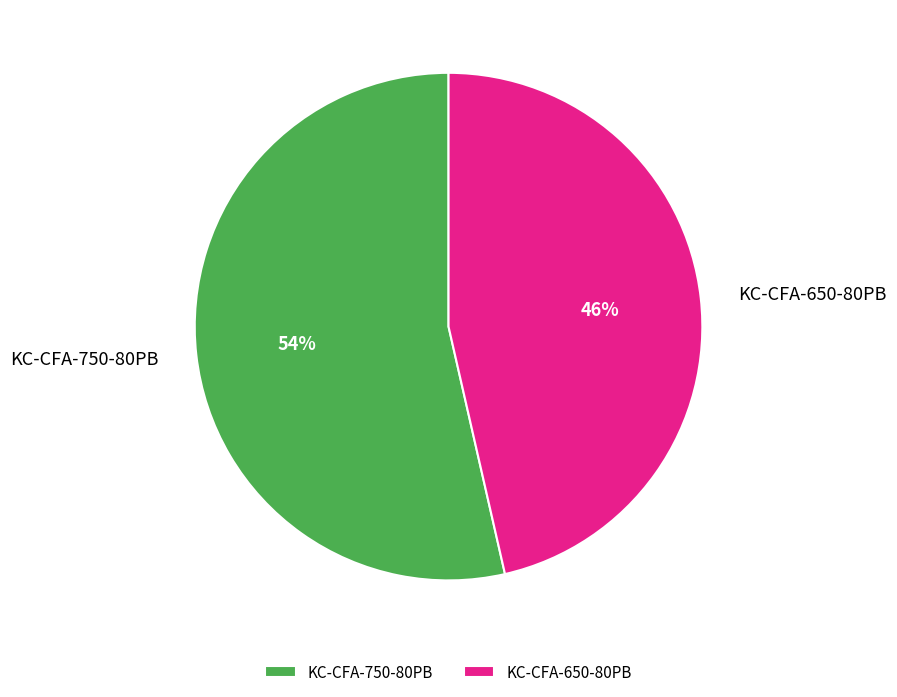

To the nearest percent, what is the combined percentage of KC-CFA-650-80PB and KC-CFA-750-80PB?

100%